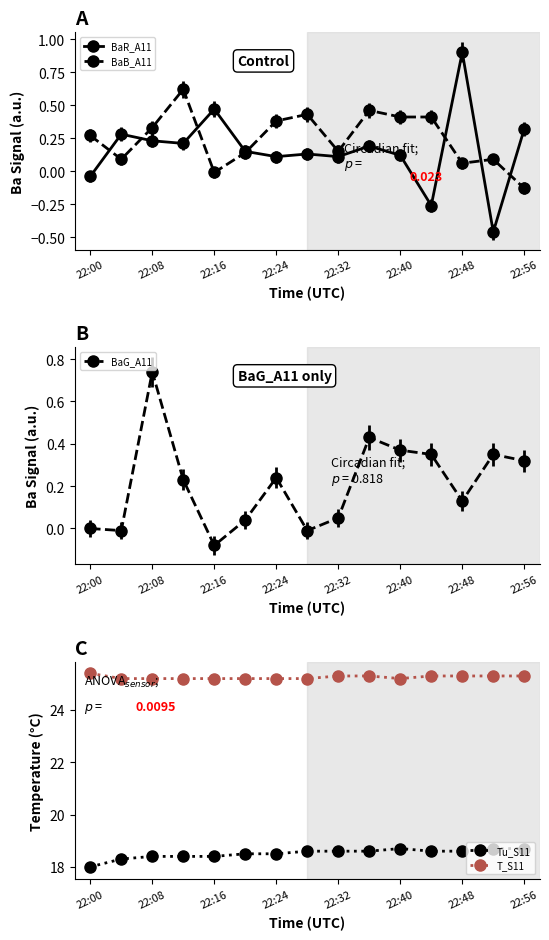

True or false: T_S11 and Tu_S11 cross at least once.

False